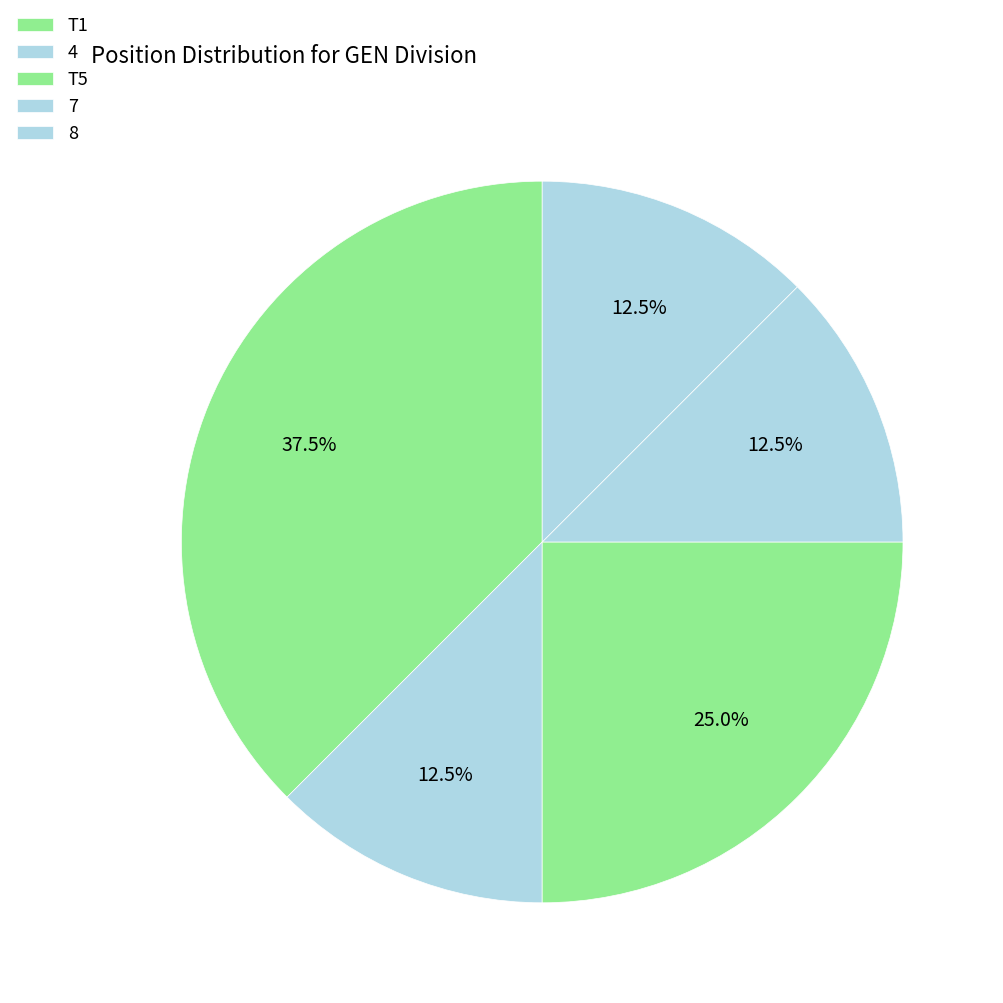

True or false: T5 accounts for 25% of the total.

True